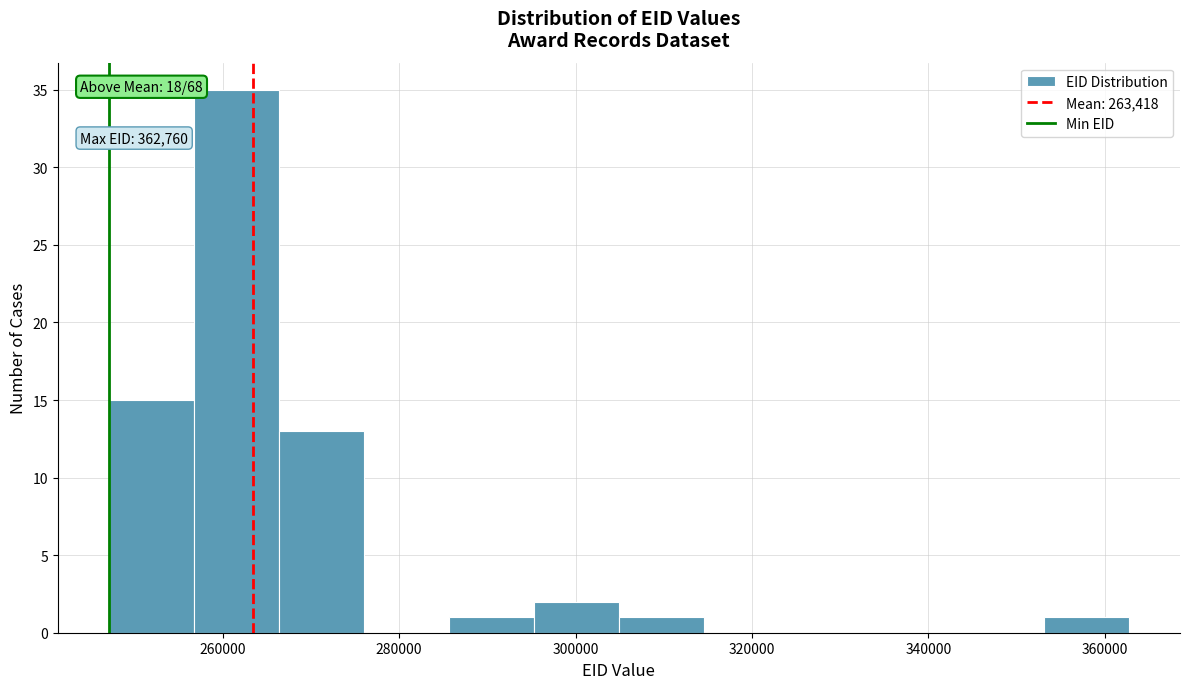

Which range on the x-axis has the tallest bar?

256000 to 266000